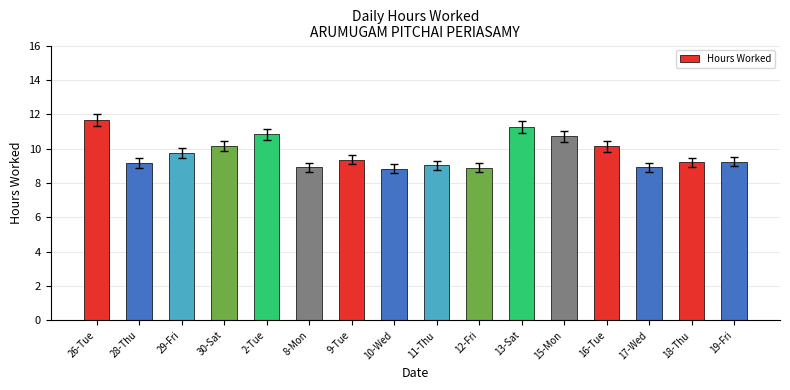

What is the smallest value displayed?

8.8